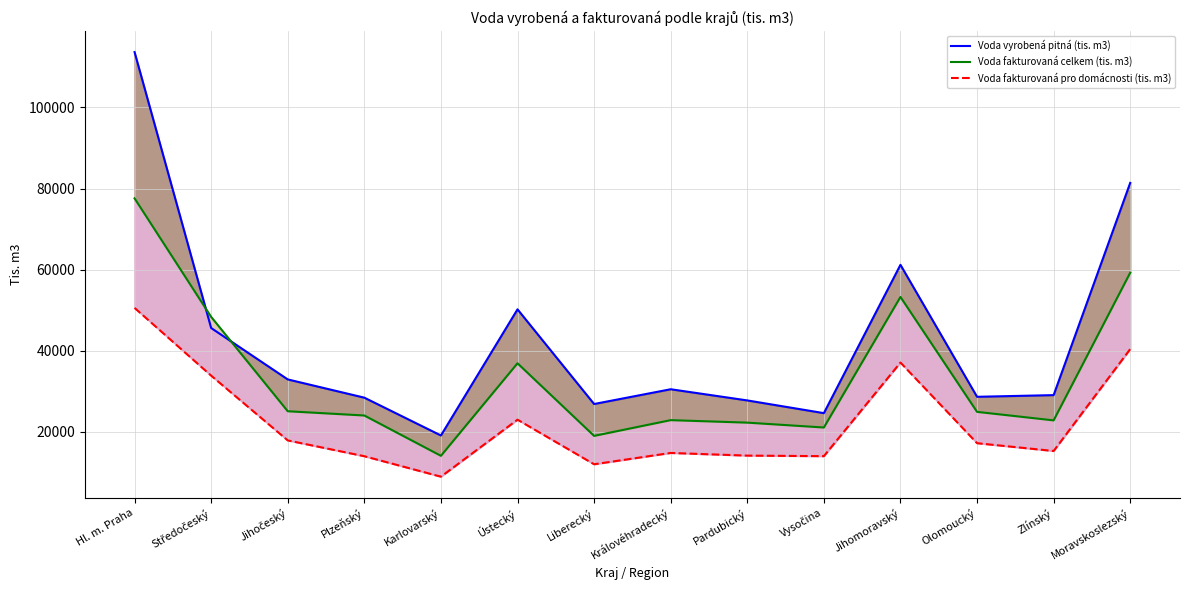

How many data points in Voda fakturovaná pro domácnosti (tis. m3) are above 17238?

6